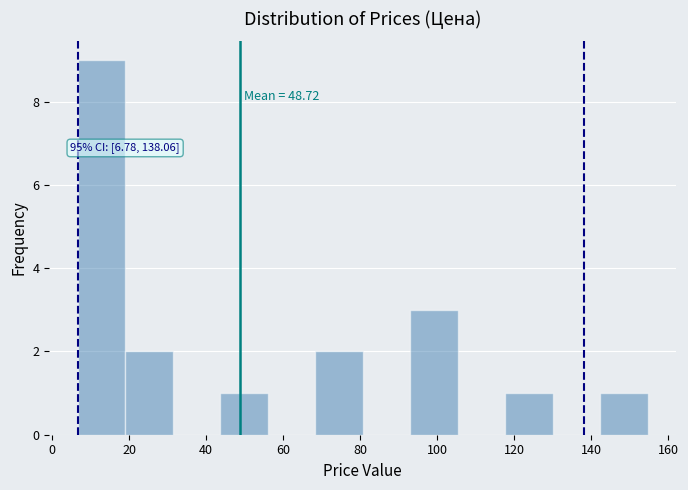

Over which range of the x-axis is the bar tallest?

6 to 20